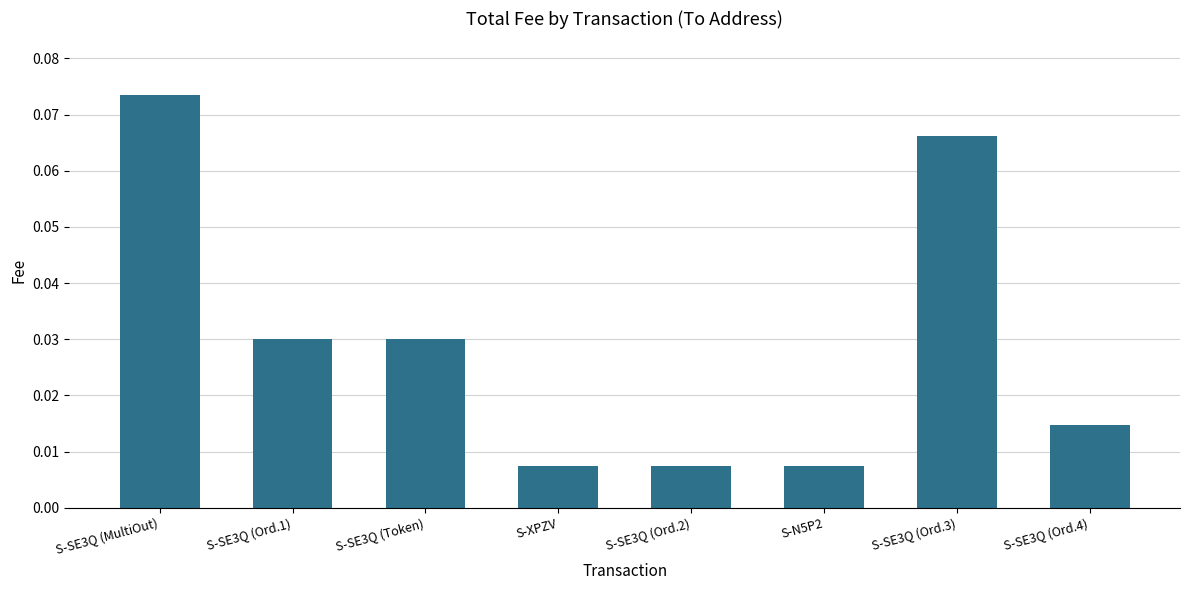

What position from the left is S-SE3Q (Token)?

3